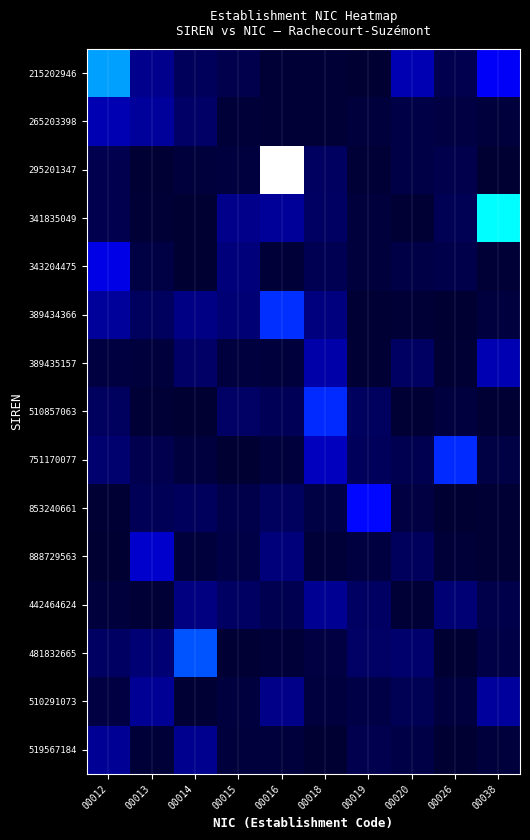

Which series has the largest total across all categories?

215202946